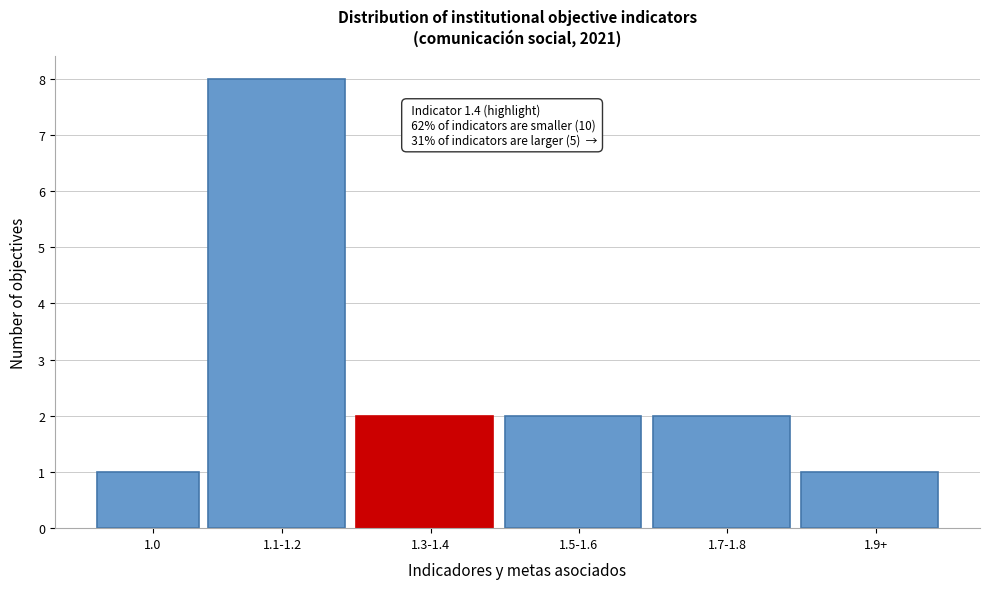

Reading left to right, extract all data points from this chart.

1	8	2	2	2	1